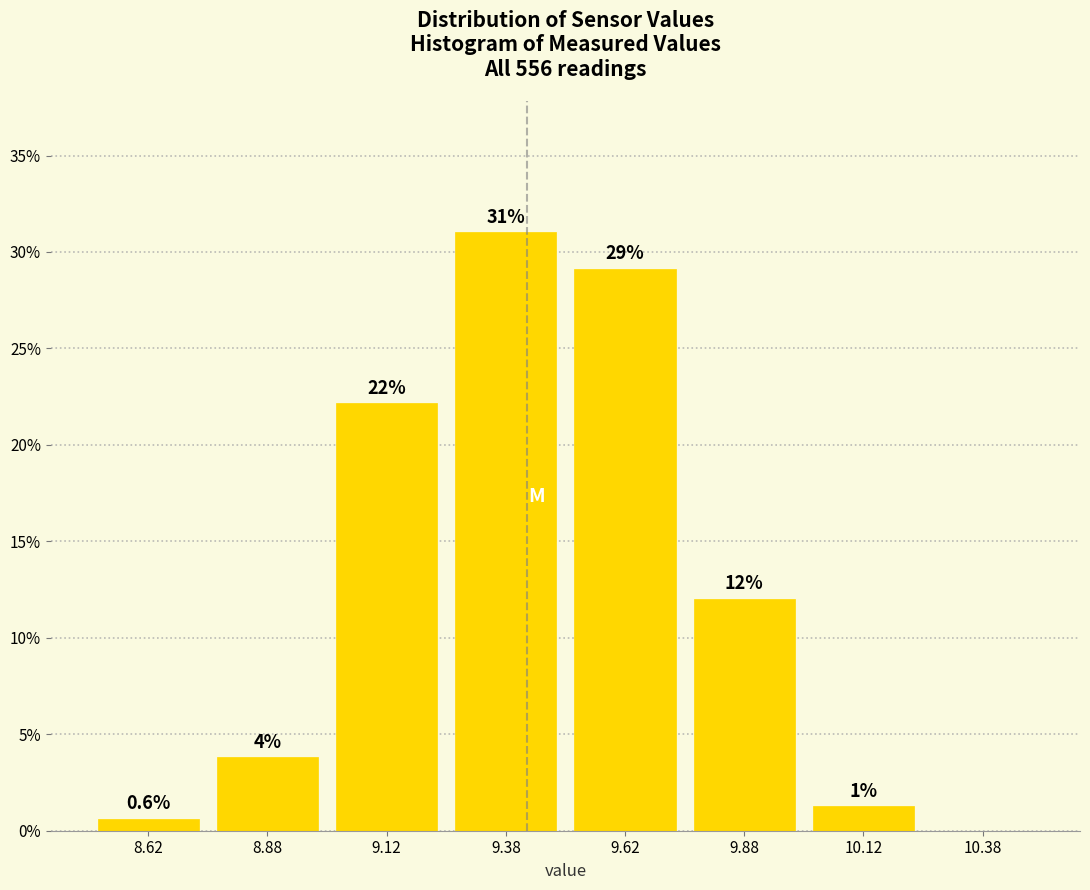

Which range on the x-axis has the tallest bar?

9.25 to 9.50